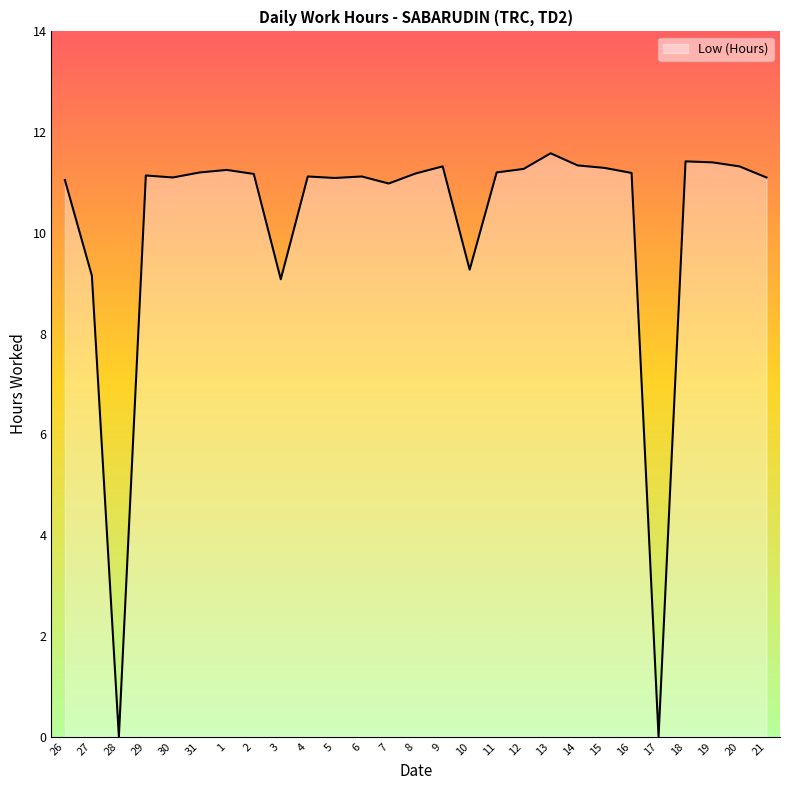

What position from the right is 2?

20